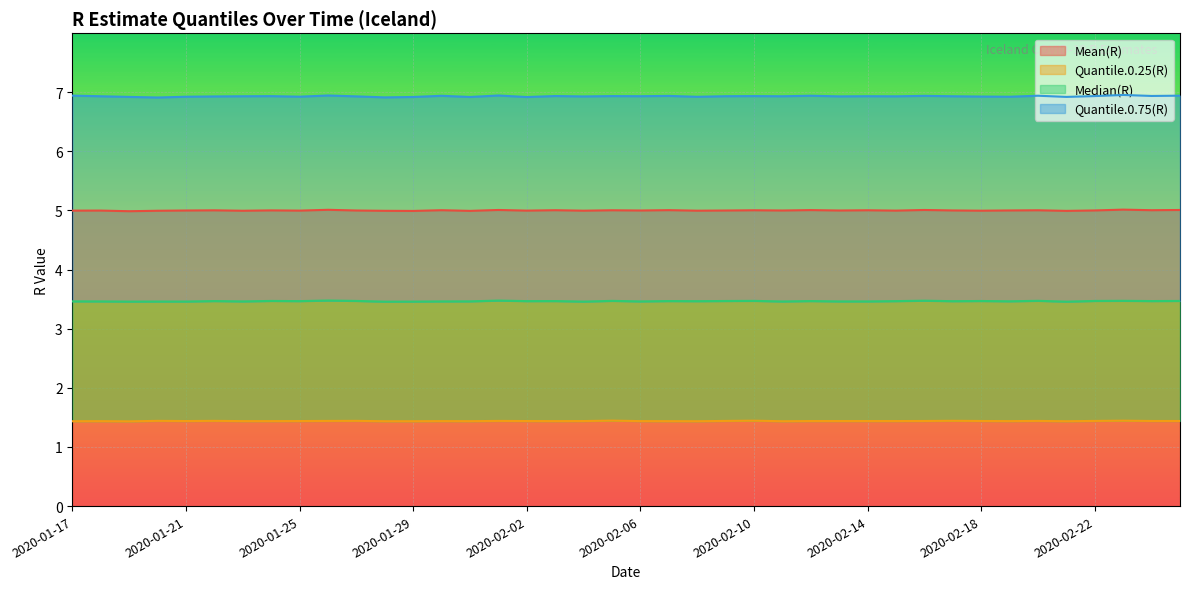

List the labels in order of Quantile.0.75(R) value, smallest first.

2020-01-20, 2020-01-28, 2020-02-02, 2020-01-29, 2020-01-31, 2020-01-19, 2020-02-21, 2020-02-08, 2020-01-21, 2020-02-19, 2020-01-25, 2020-02-18, 2020-01-22, 2020-02-04, 2020-01-27, 2020-02-13, 2020-02-15, 2020-01-18, 2020-01-23, 2020-02-11, 2020-02-17, 2020-02-06, 2020-02-09, 2020-02-14, 2020-01-24, 2020-02-05, 2020-02-10, 2020-02-22, 2020-02-03, 2020-02-24, 2020-02-07, 2020-02-16, 2020-01-30, 2020-02-12, 2020-02-20, 2020-02-25, 2020-01-17, 2020-01-26, 2020-02-01, 2020-02-23